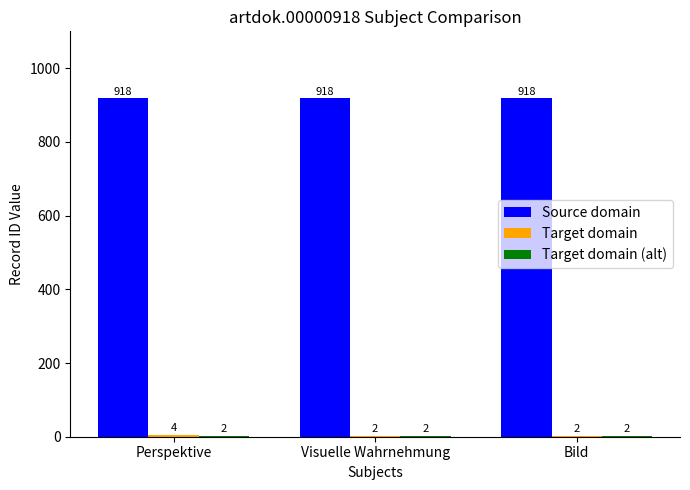

Are the bars grouped side by side (vs. stacked)?

Yes